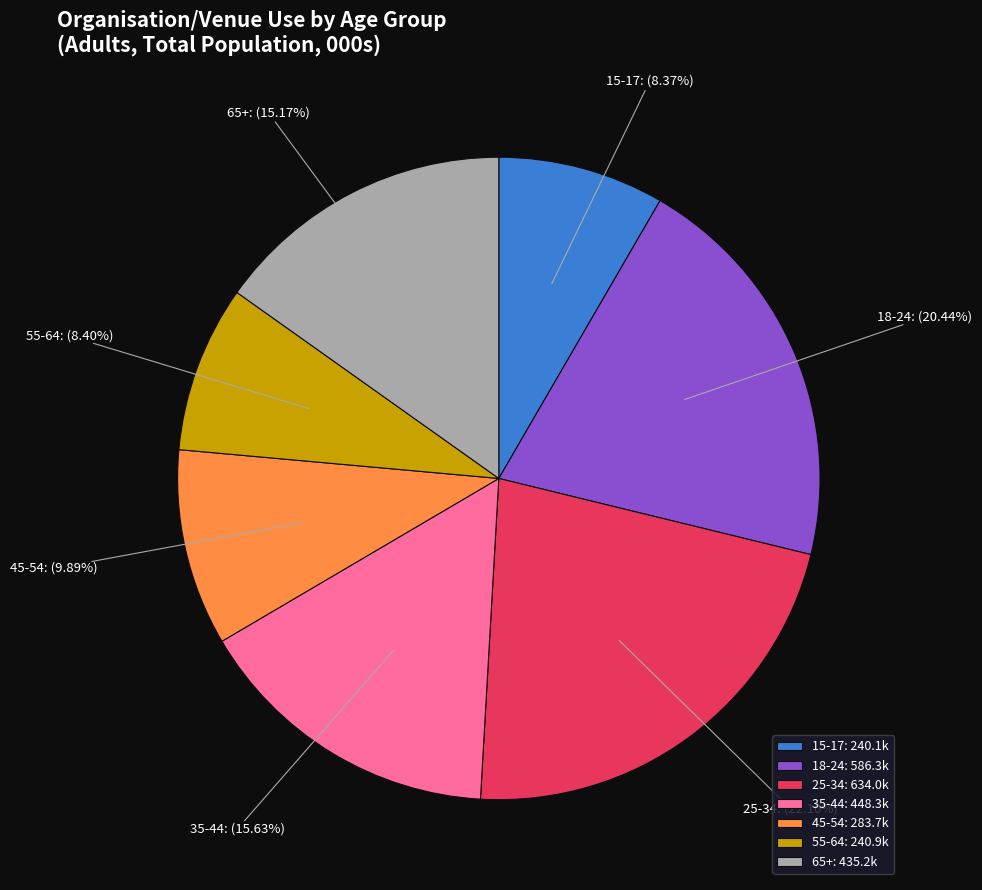

What percentage do 45-54 and 35-44 together represent?

25.5%